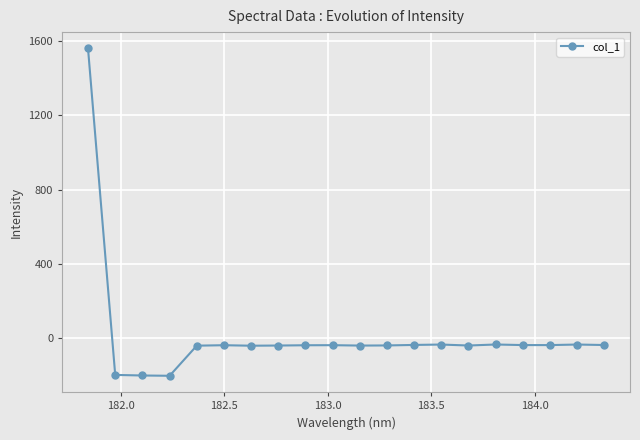

True or false: there are more than 2 points higher than both neighbors.

True